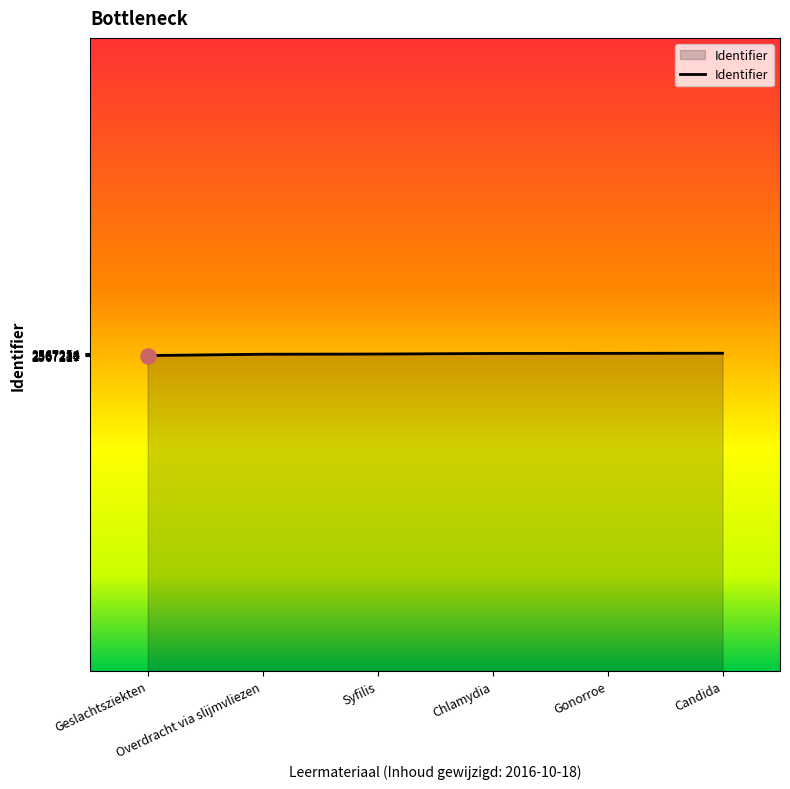

Approximately how many times larger is the value at Candida compared to Gonorroe?

1.0